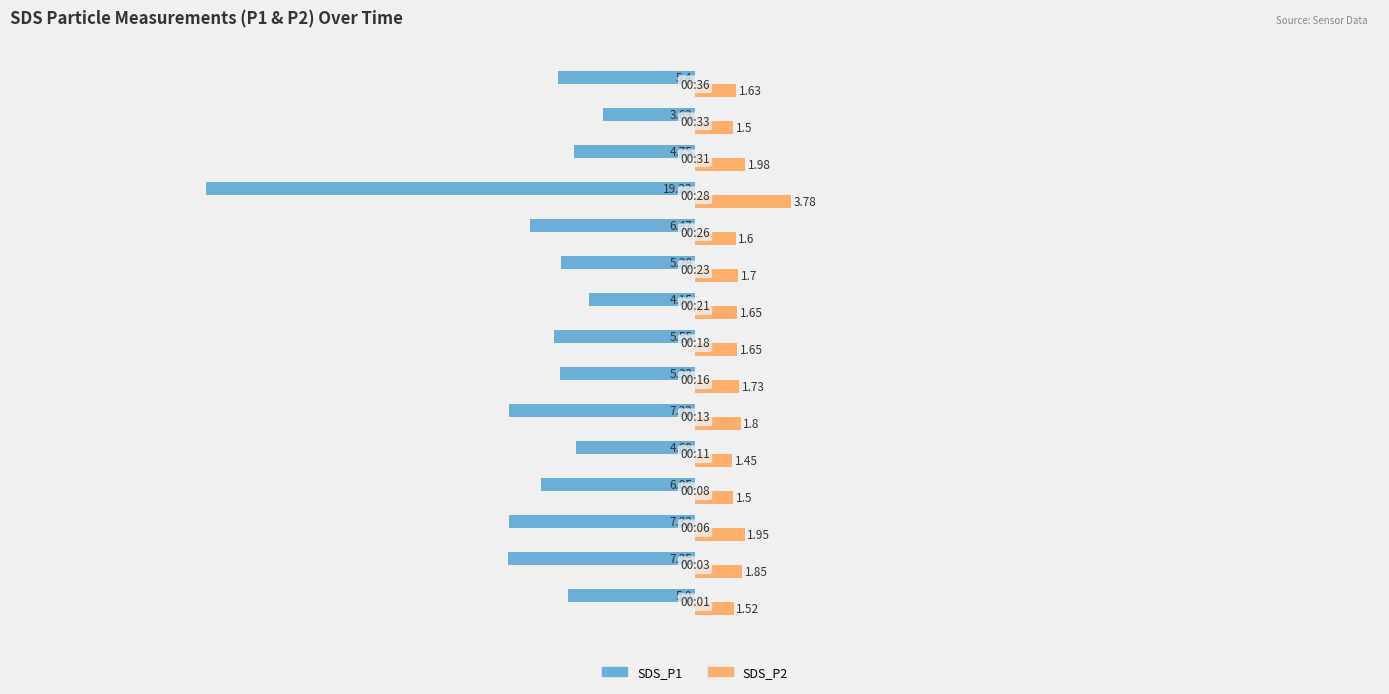

List the series in order of their peak value, highest first.

SDS_P2, SDS_P1